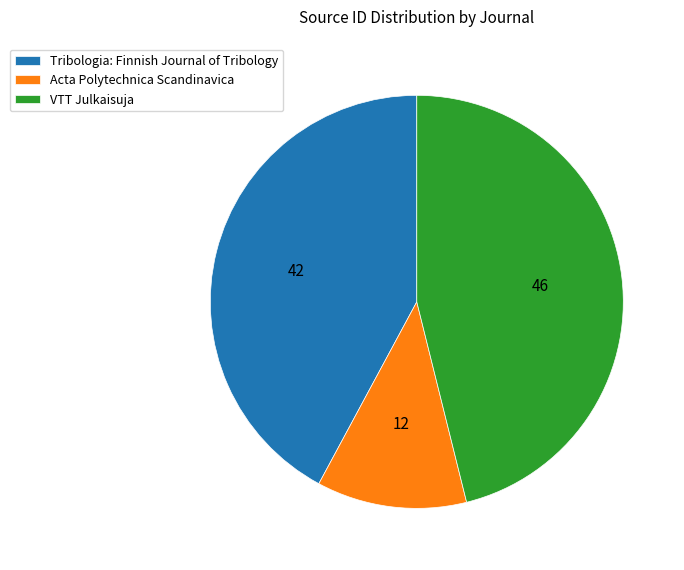

Is it true that Tribologia: Finnish Journal of Tribology is 42% of the pie?

True